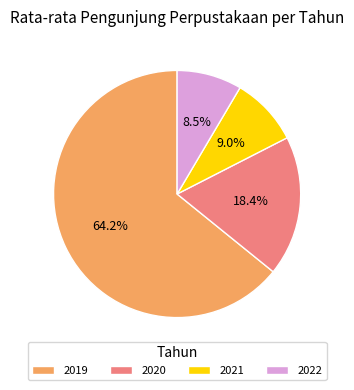

To the nearest percent, what is the combined percentage of 2021 and 2019?

73%